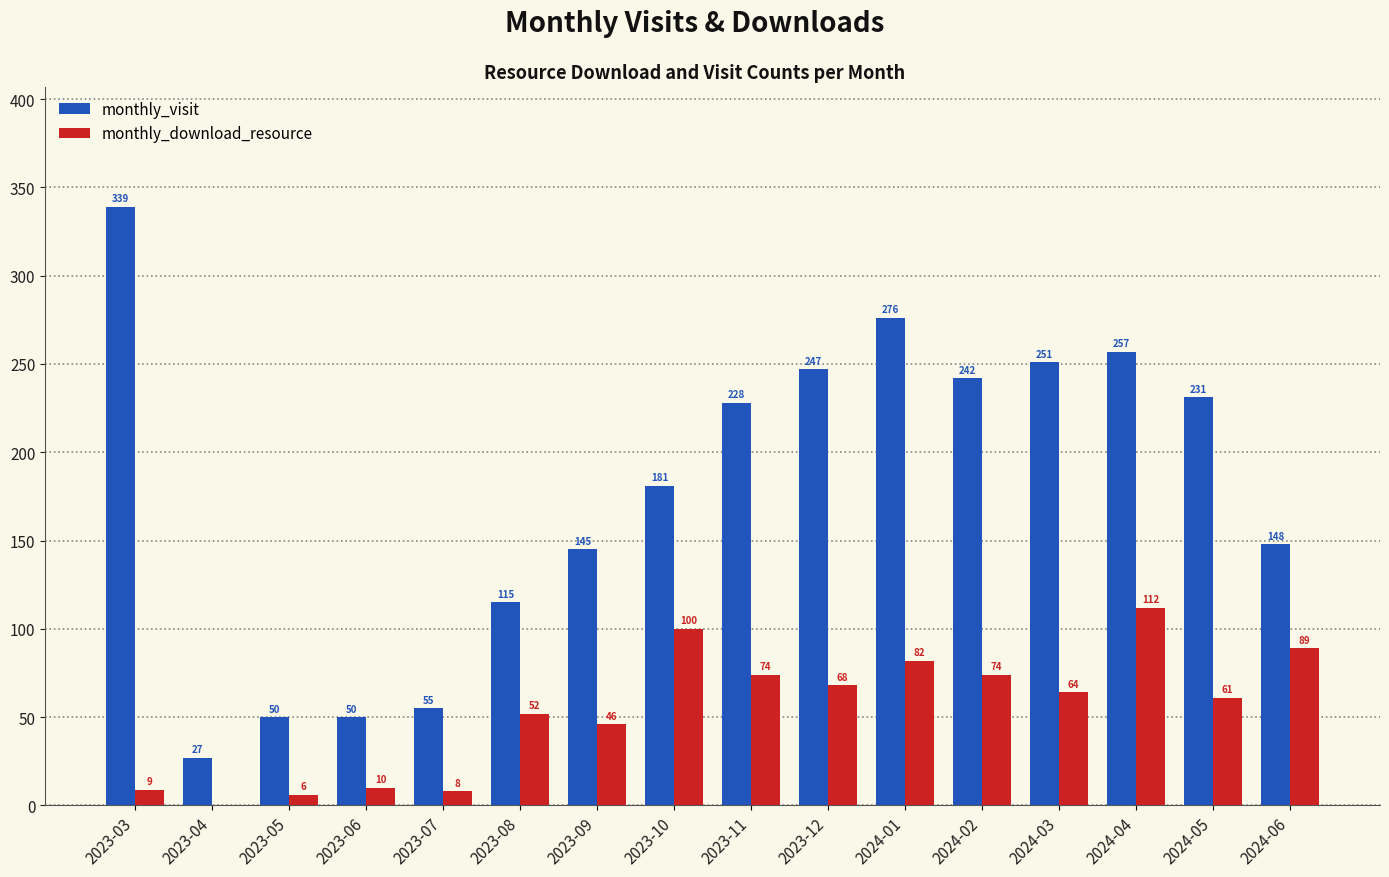

How many groups of bars are there?

16